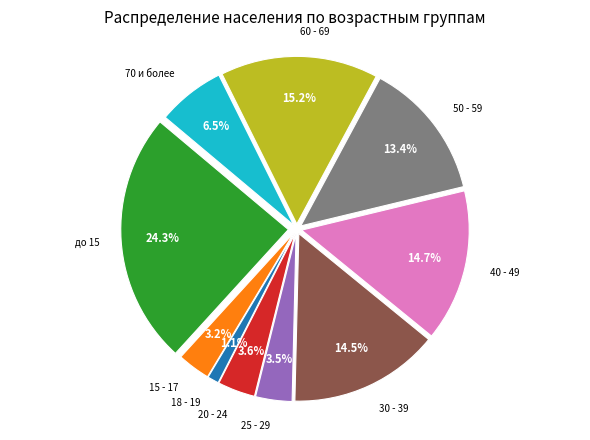

To the nearest percent, what percentage of the pie is 40 - 49?

15%